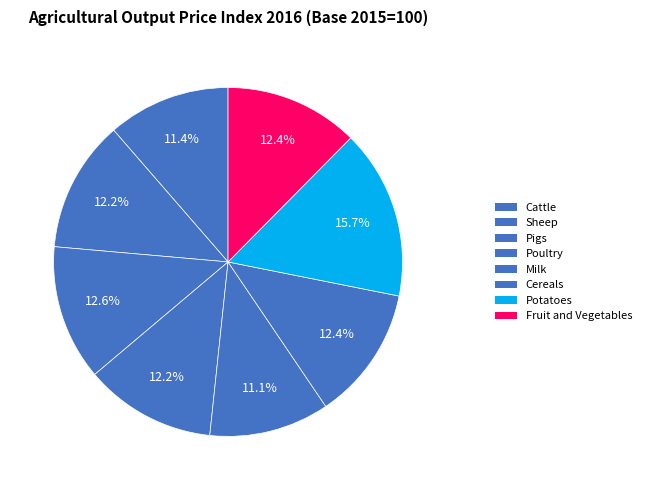

The Sheep slice represents 12% of the pie. True or false?

True